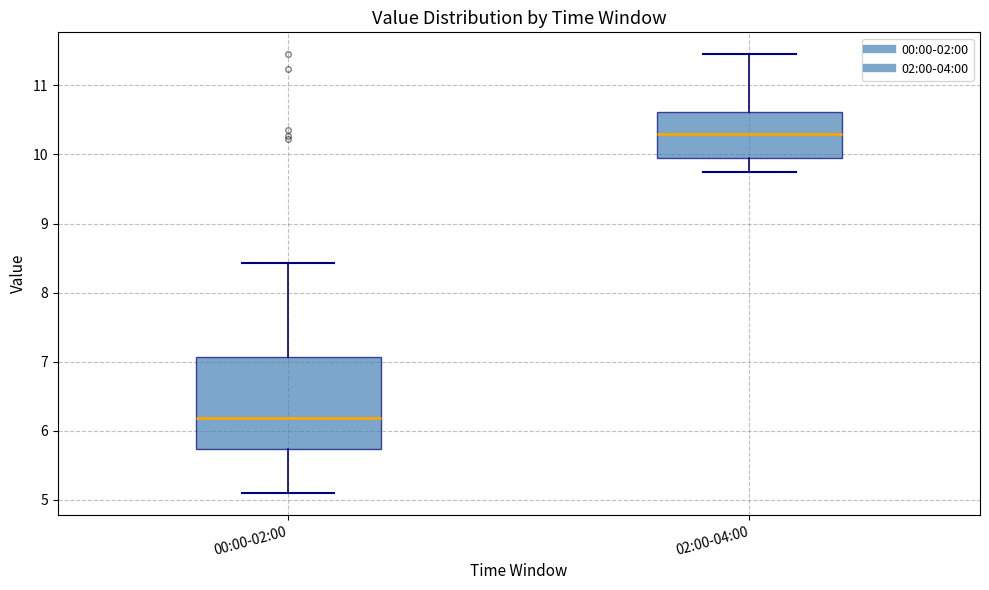

Which box is the tallest, from its lower edge to its upper edge?

00:00-02:00